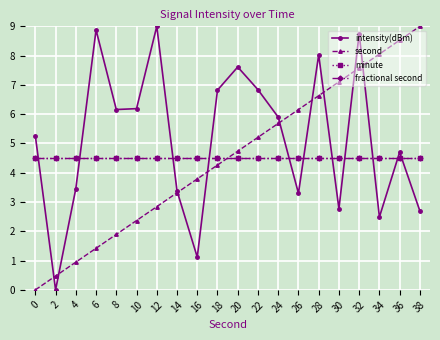

Is this an area chart (filled region under the line)?

No